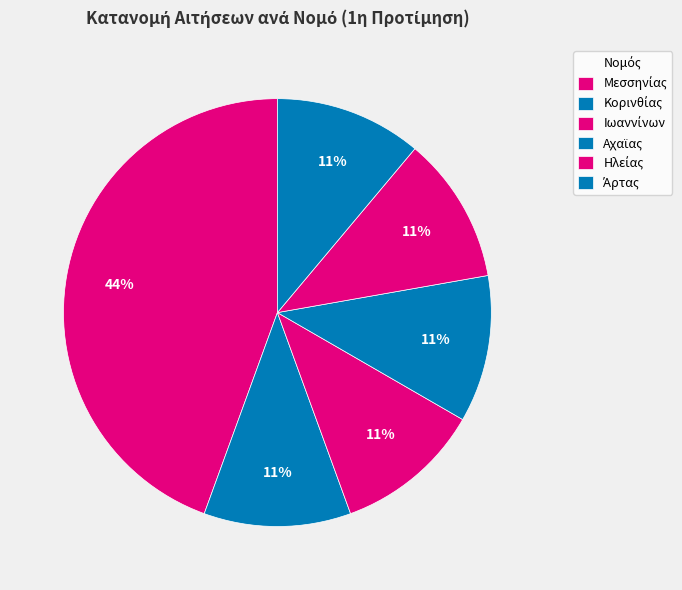

Combined, do Ηλείας and Ιωαννίνων account for over 50%?

No